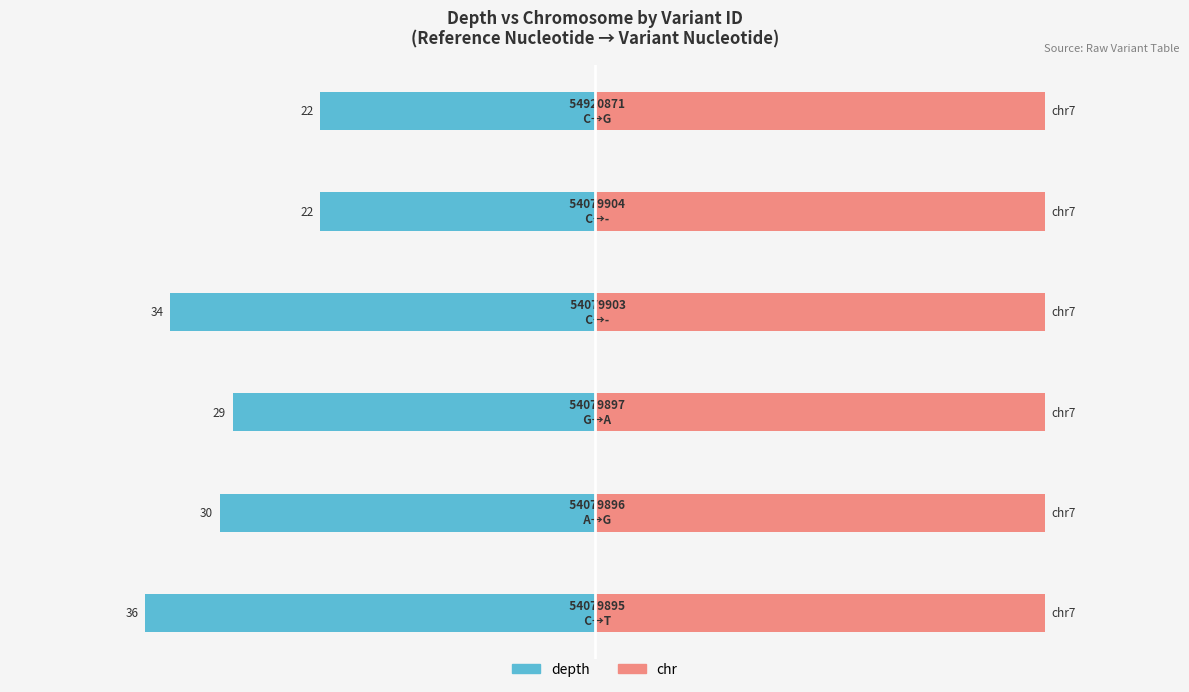

How many groups of bars are there?

6